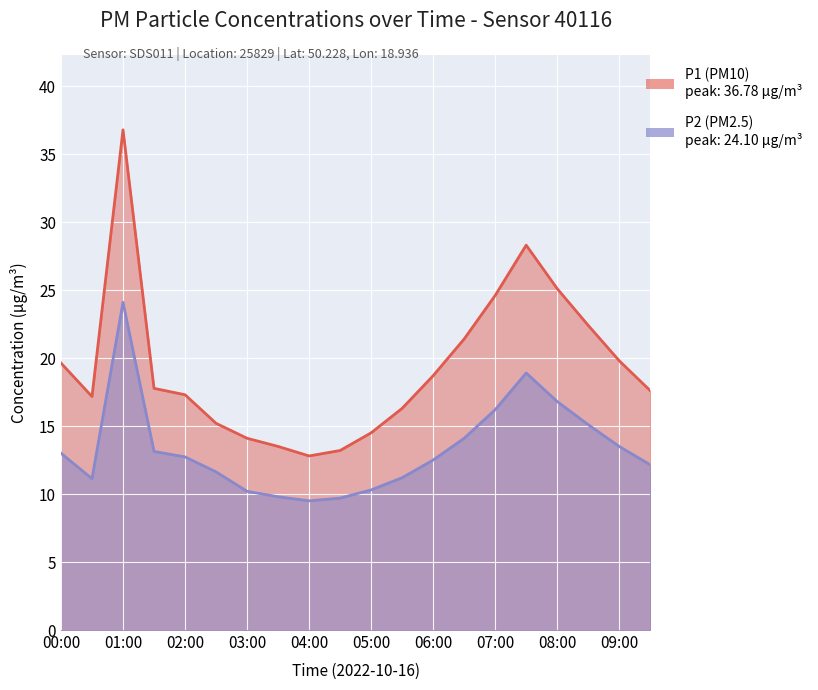

Rank the series by their average value, from lowest to highest.

P2, P1